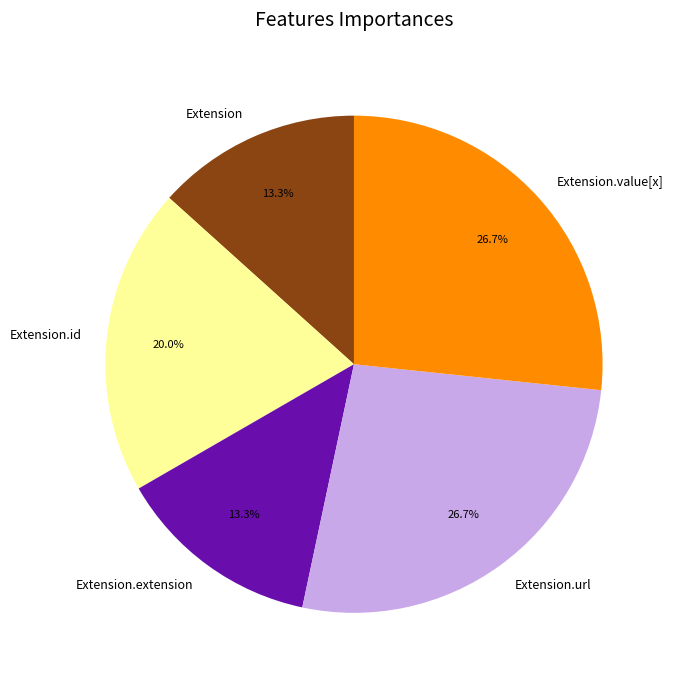

Is Extension.value[x] the majority of the pie?

No